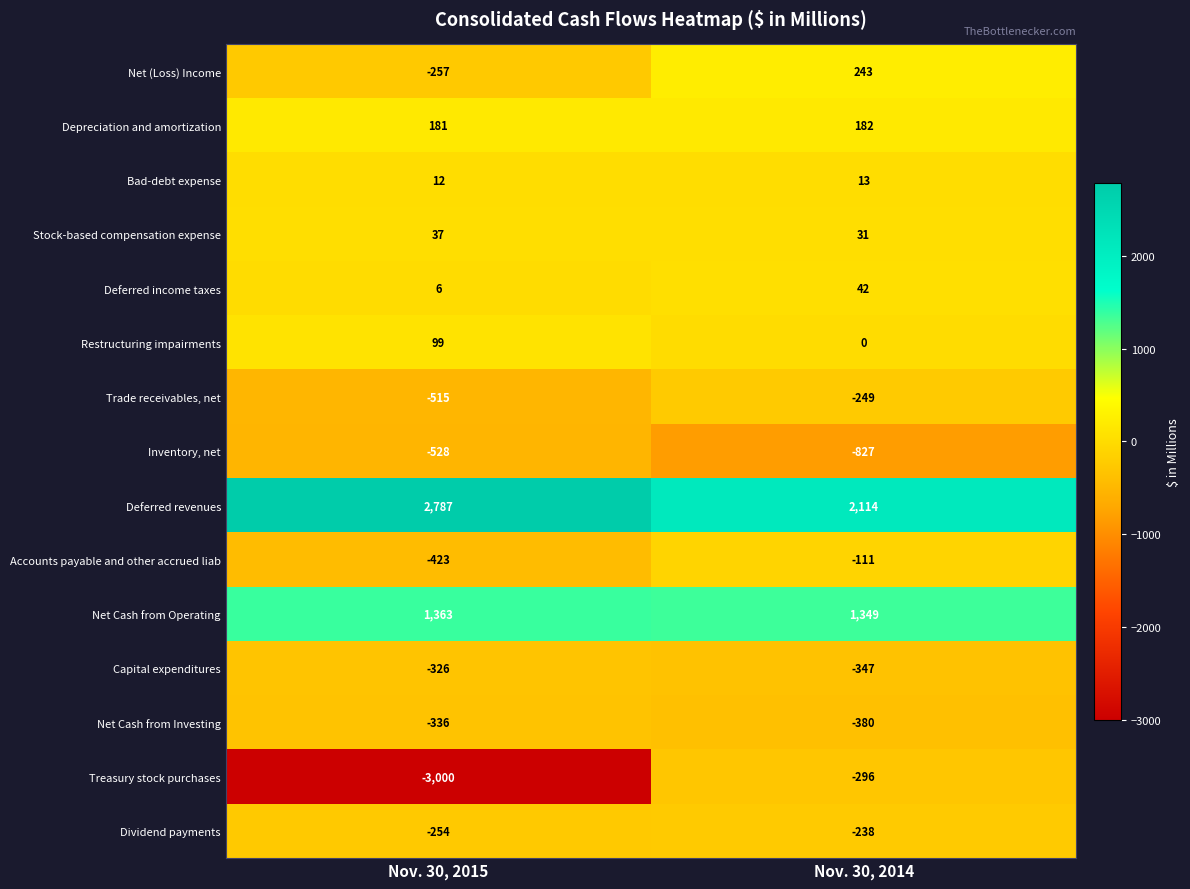

Reading left to right, list all the values displayed in this chart.

Net (Loss) Income: Nov. 30, 2015=-257	Nov. 30, 2014=243
Depreciation and amortization: Nov. 30, 2015=181	Nov. 30, 2014=182
Bad-debt expense: Nov. 30, 2015=12	Nov. 30, 2014=13
Stock-based compensation expense: Nov. 30, 2015=37	Nov. 30, 2014=31
Deferred income taxes: Nov. 30, 2015=6	Nov. 30, 2014=42
Restructuring impairments: Nov. 30, 2015=99	Nov. 30, 2014=0
Trade receivables, net: Nov. 30, 2015=-515	Nov. 30, 2014=-249
Inventory, net: Nov. 30, 2015=-528	Nov. 30, 2014=-827
Deferred revenues: Nov. 30, 2015=2787	Nov. 30, 2014=2114
Accounts payable and other accrued liab: Nov. 30, 2015=-423	Nov. 30, 2014=-111
Net Cash from Operating: Nov. 30, 2015=1363	Nov. 30, 2014=1349
Capital expenditures: Nov. 30, 2015=-326	Nov. 30, 2014=-347
Net Cash from Investing: Nov. 30, 2015=-336	Nov. 30, 2014=-380
Treasury stock purchases: Nov. 30, 2015=-3000	Nov. 30, 2014=-296
Dividend payments: Nov. 30, 2015=-254	Nov. 30, 2014=-238